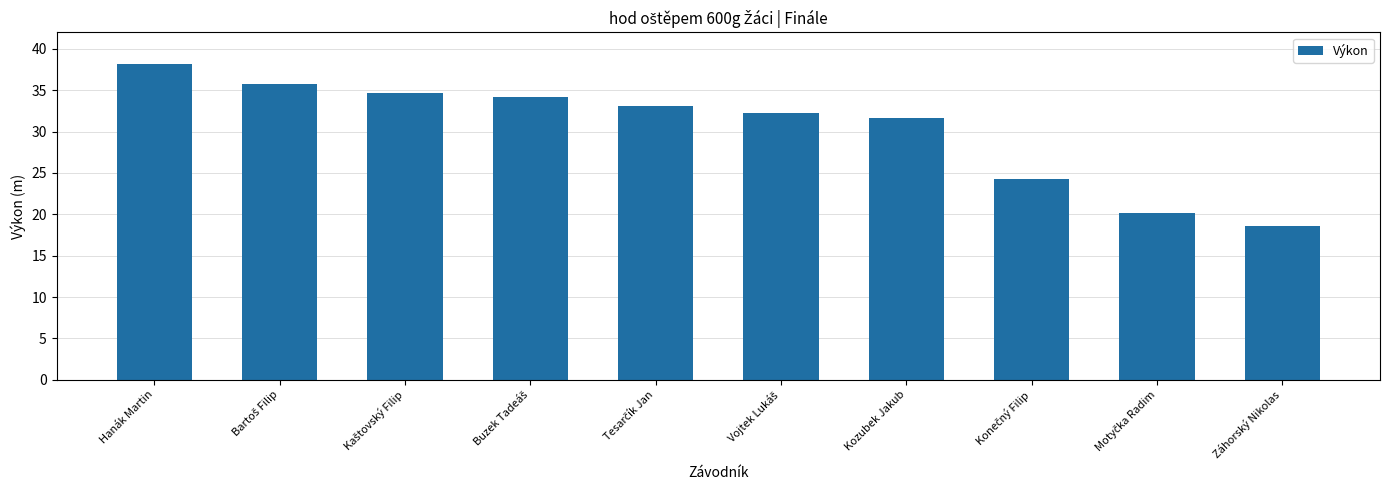

What is the difference between the maximum and minimum values?

19.7